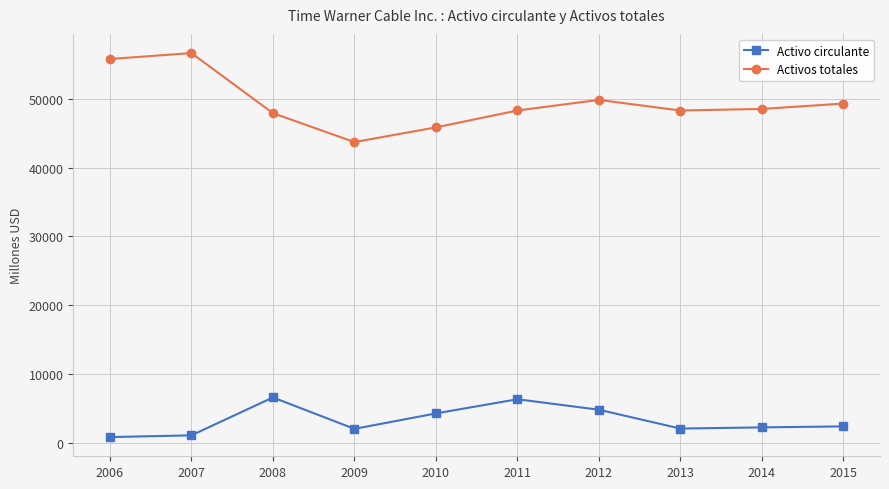

Which series has the largest range (max minus min)?

Activos totales